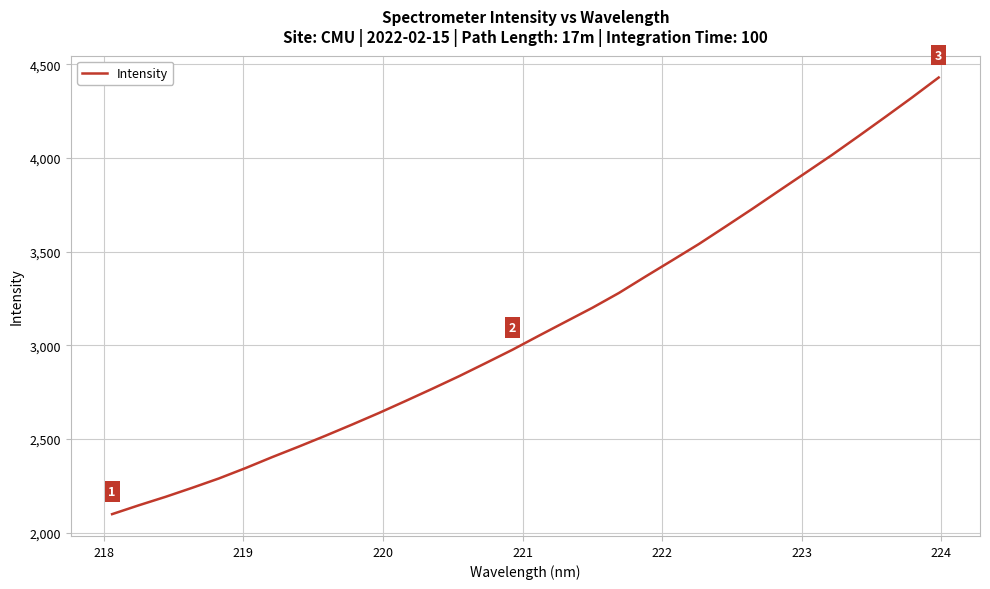

True or false: there are more than 2 points higher than both neighbors.

False